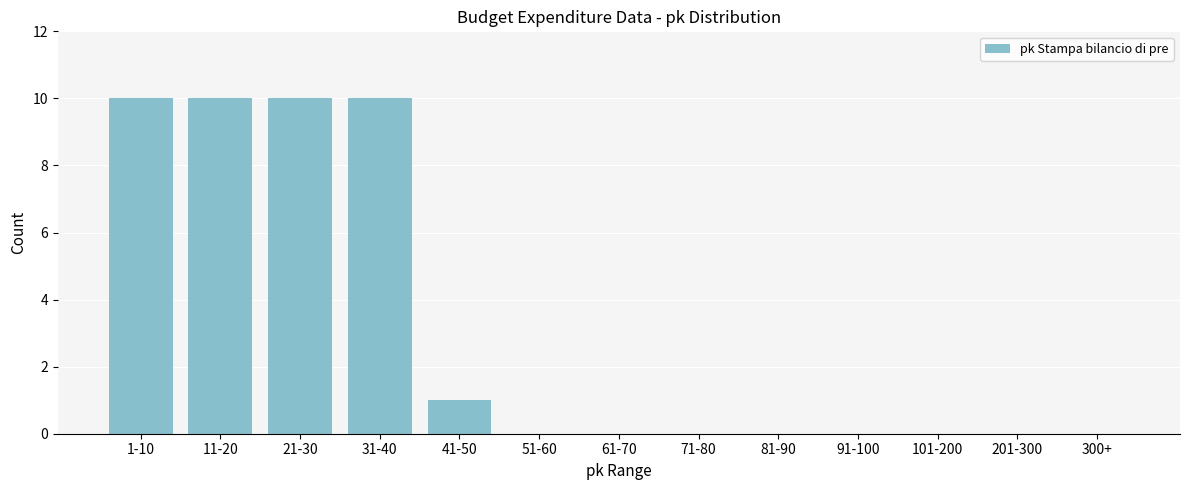

Reading left to right, transcribe all the data shown in this chart.

1-10=10	11-20=10	21-30=10	31-40=10	41-50=1	51-60=0	61-70=0	71-80=0	81-90=0	91-100=0	101-200=0	201-300=0	300+=0